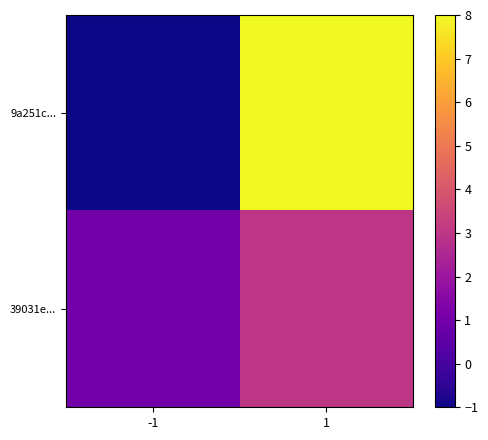

At how many categories does at least one series exceed 3?

1